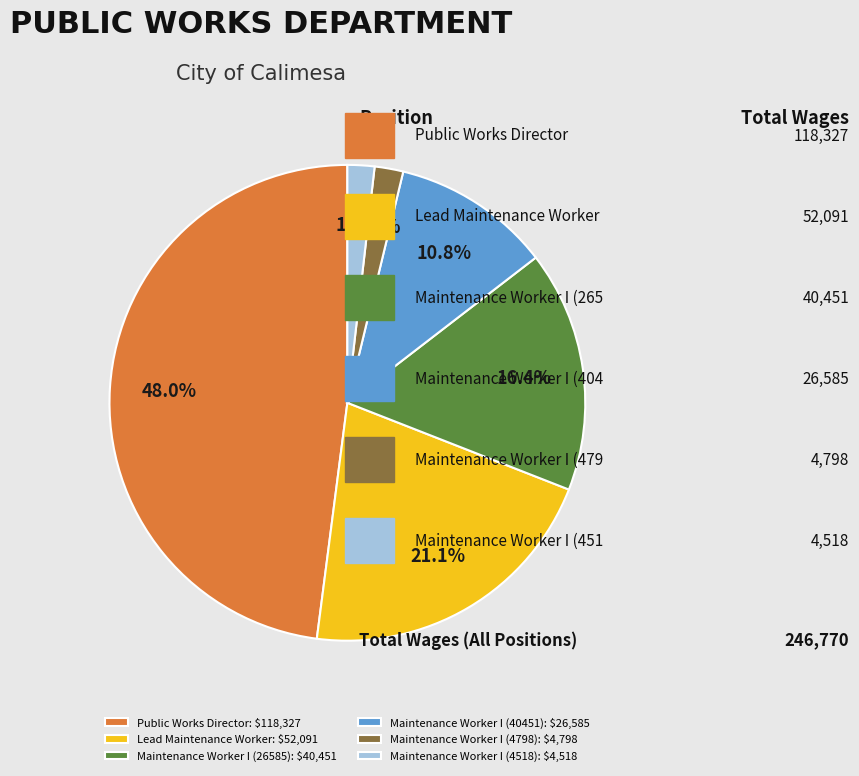

Which category has the biggest portion of the pie?

Public Works Director